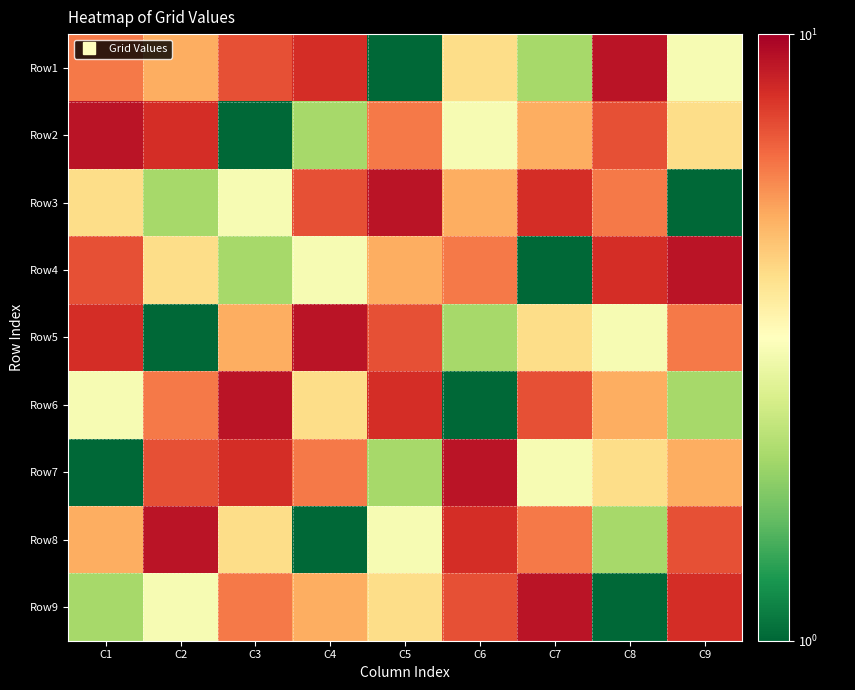

What is the difference between the highest and lowest values at C9?

8